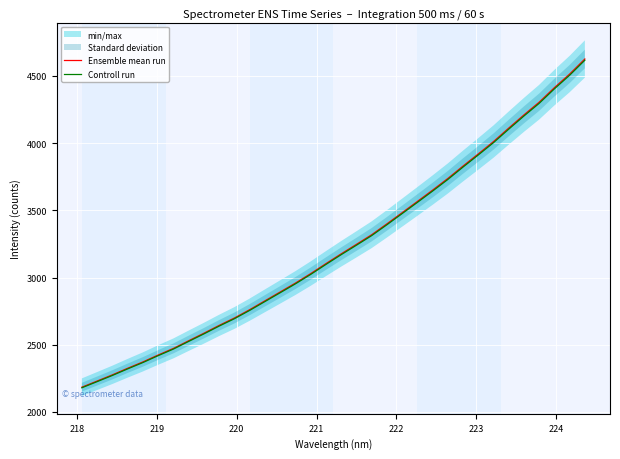

What is the minimum value for Ensemble mean run?

2183.5